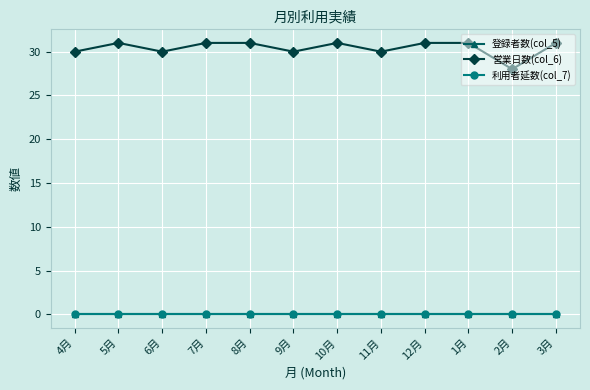

Which series has the widest spread of values?

営業日数(col_6)